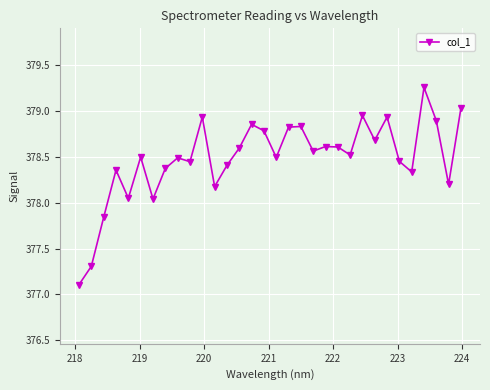

What is the value of the 12th point from the left?

378.2